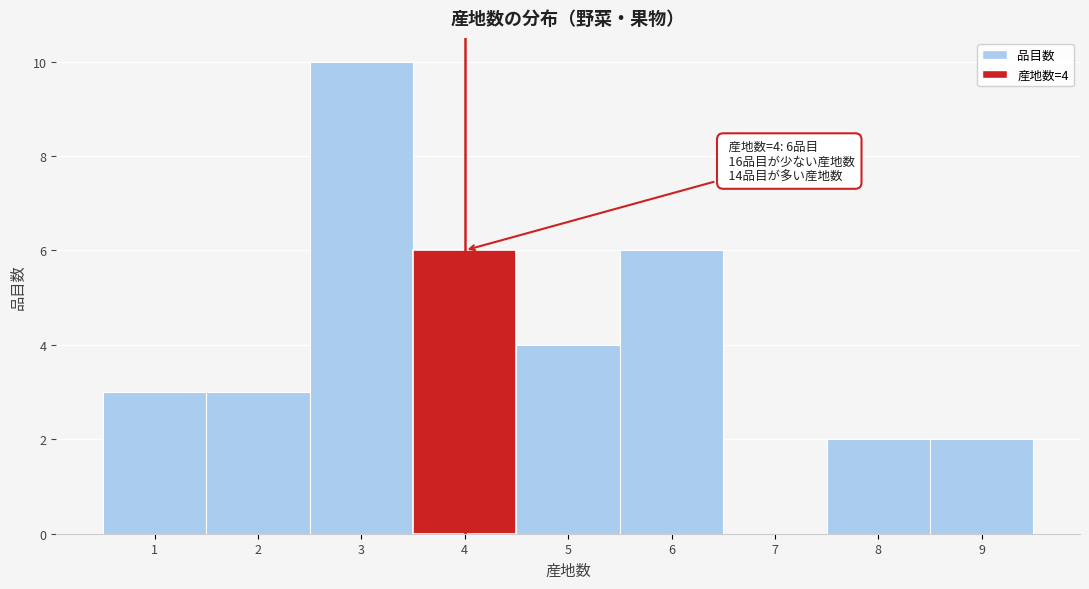

Which range on the x-axis has the tallest bar?

2.5 to 3.5